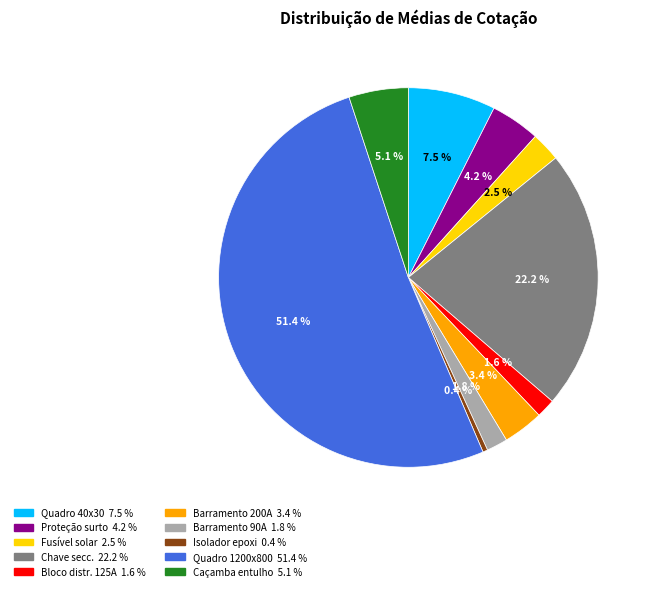

Is there a majority slice in this chart?

Yes